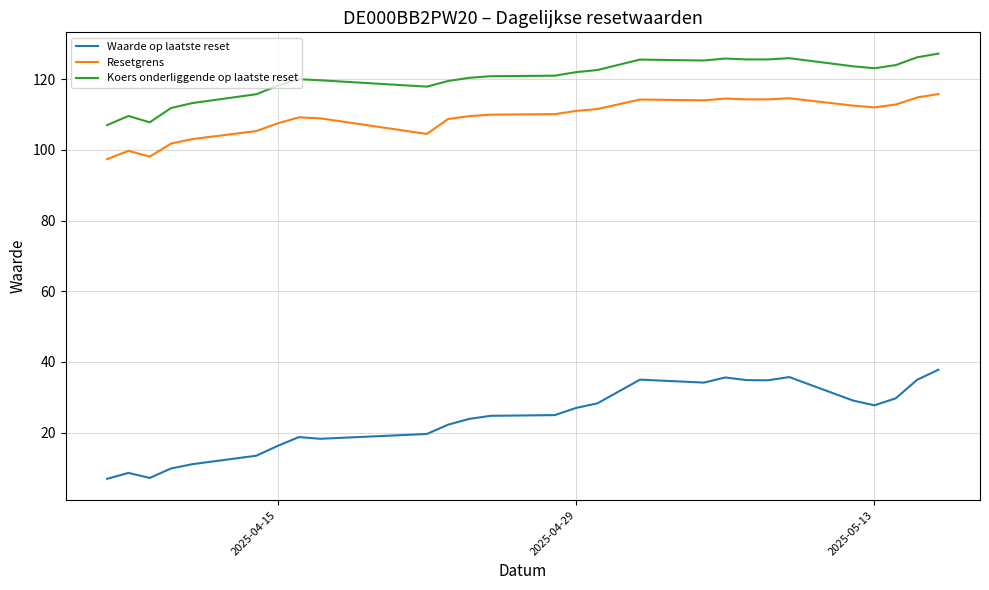

List the series in order of their peak value, lowest first.

Waarde op laatste reset, Resetgrens, Koers onderliggende op laatste reset